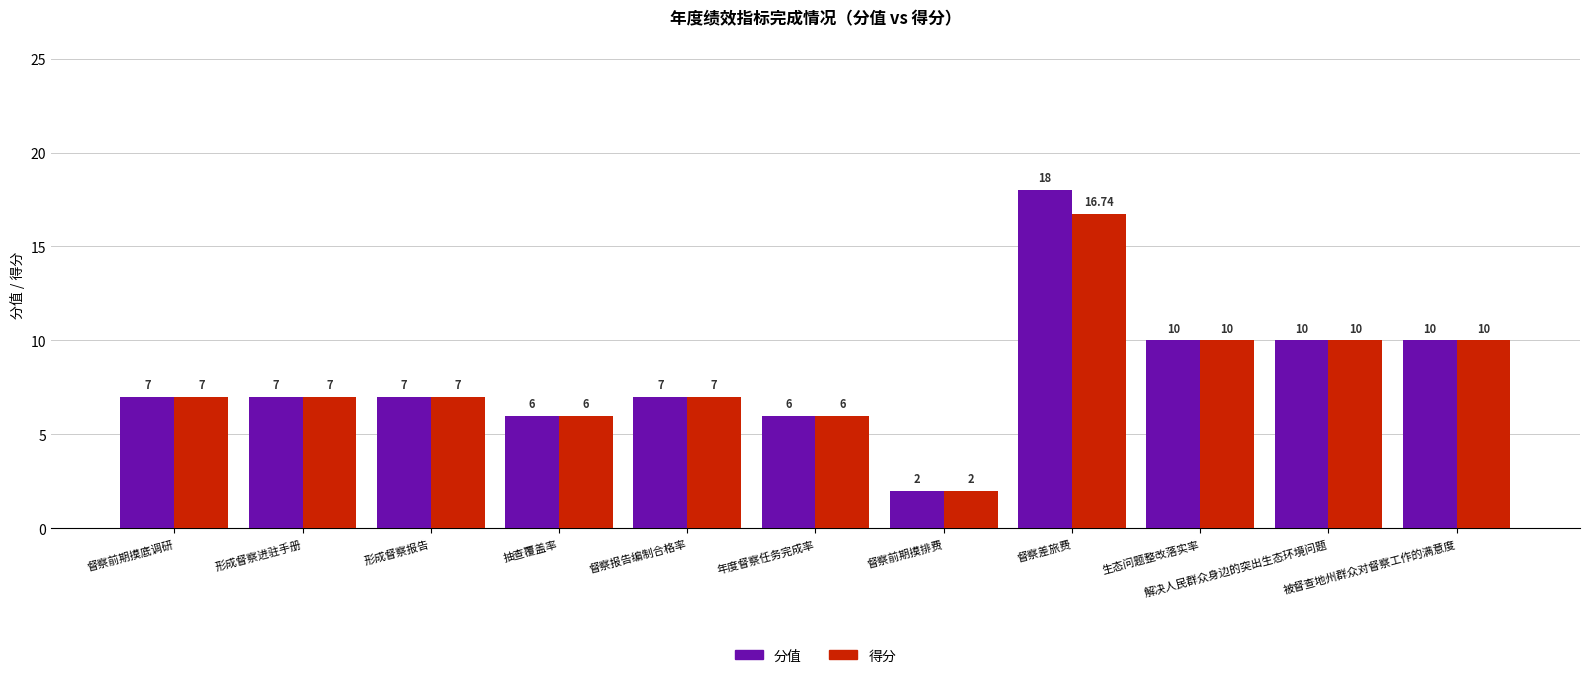

How many bars are there in total?

22